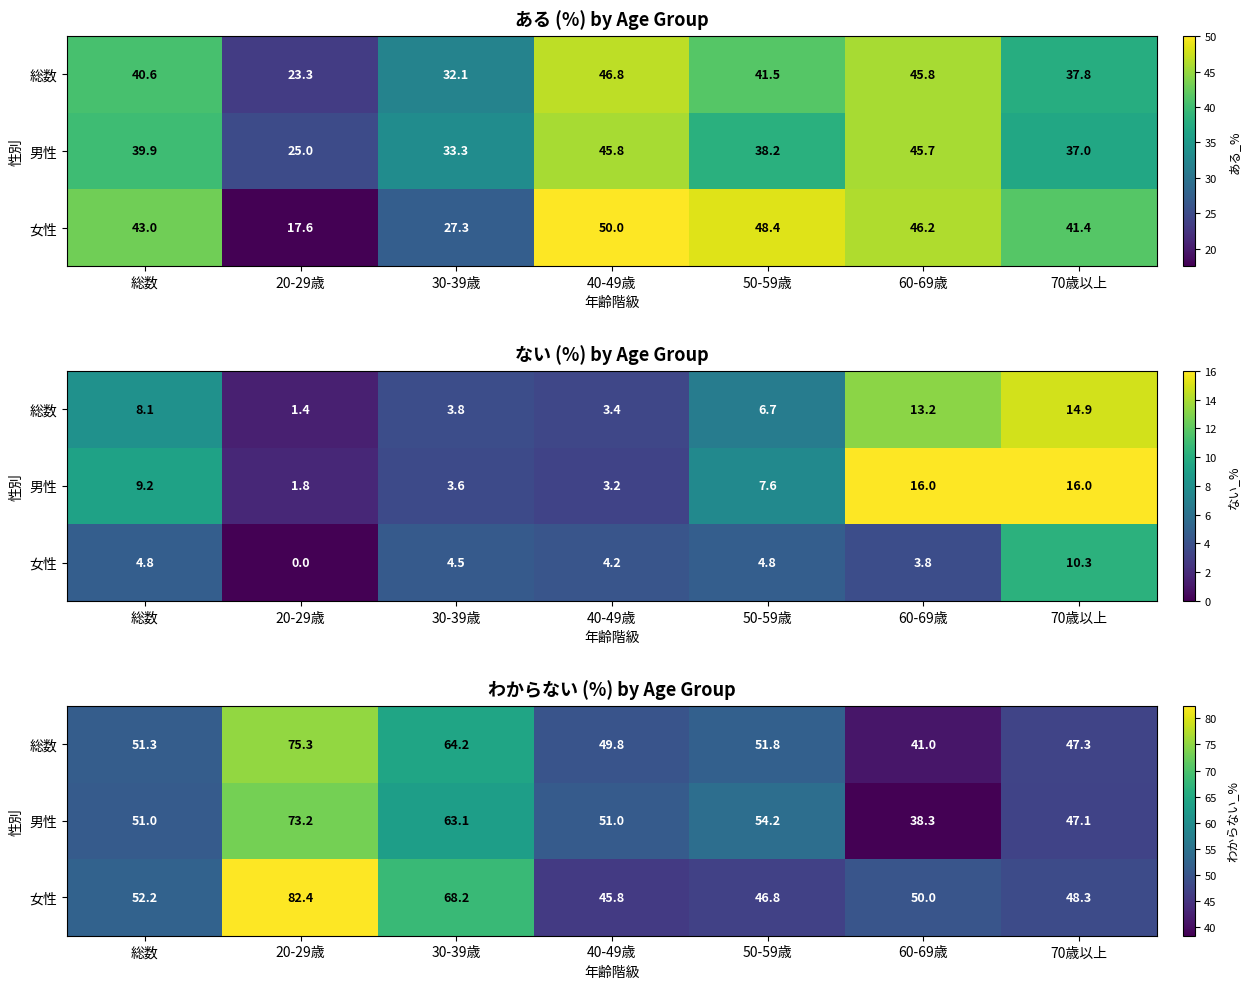

List the series in order of their peak value, lowest first.

男性, 総数, 女性